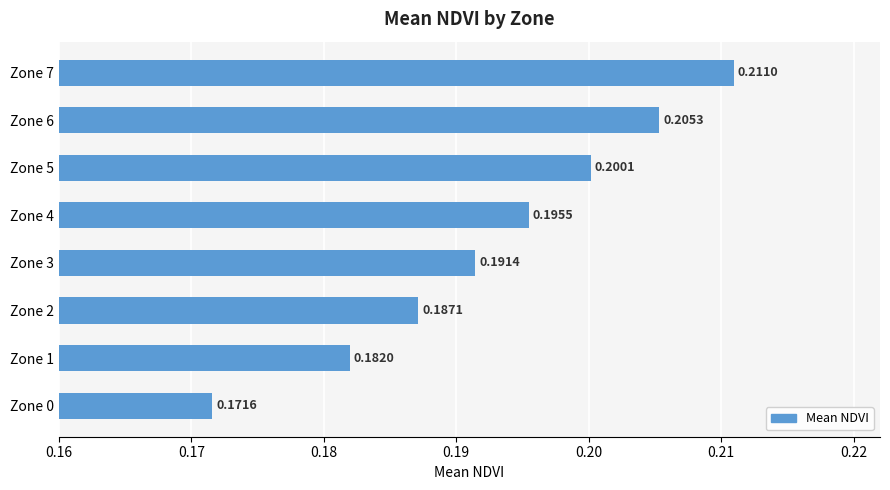

How many categories are shown in the chart?

8